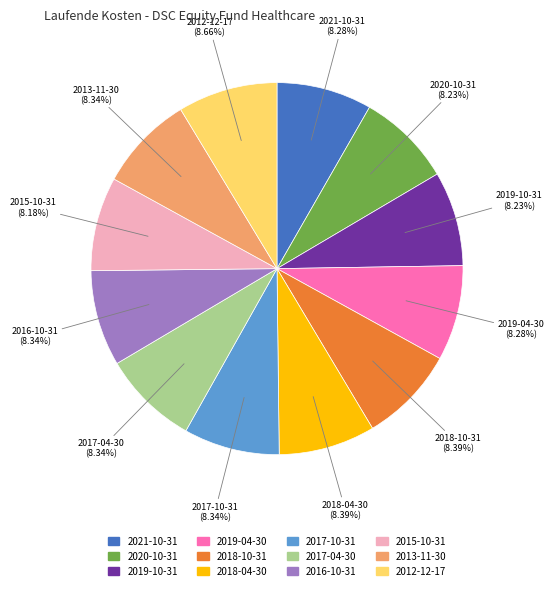

Approximately how many times larger is the value at 2018-04-30 compared to 2020-10-31?

1.0